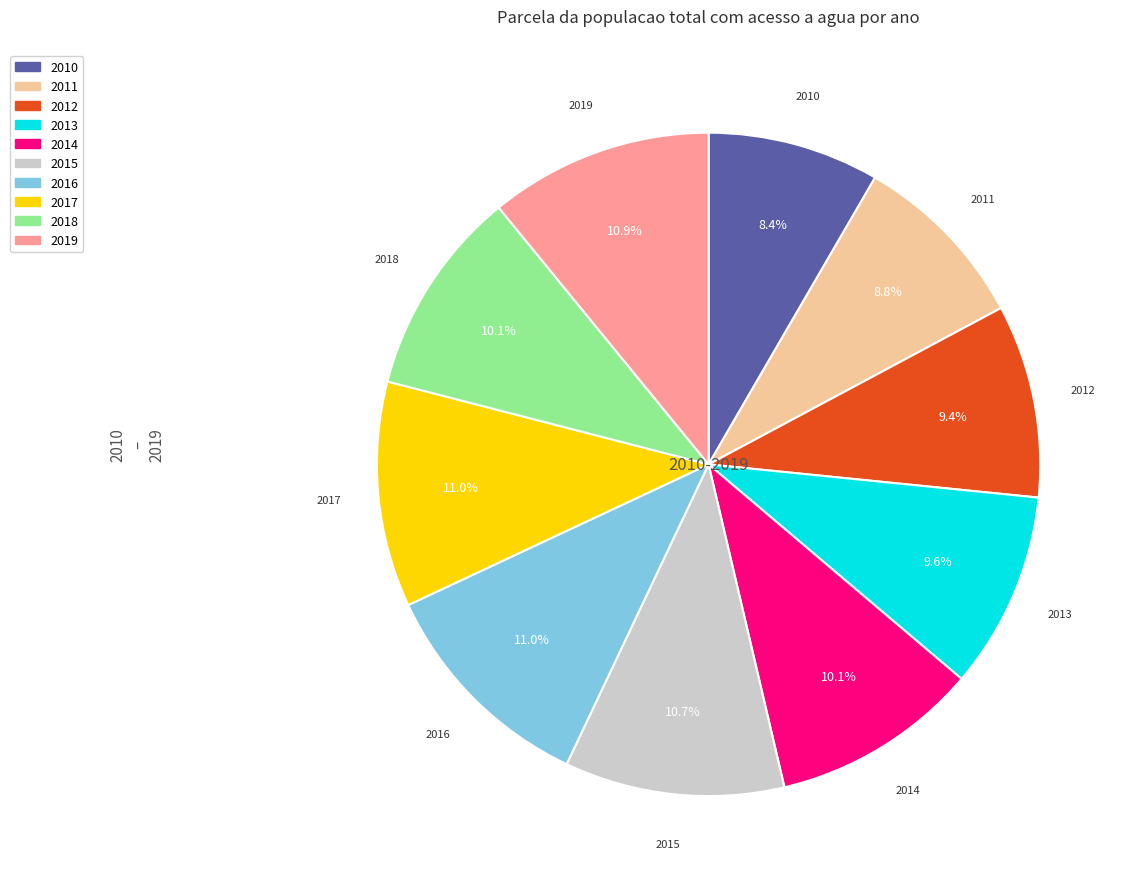

How many slices are in this pie chart?

10